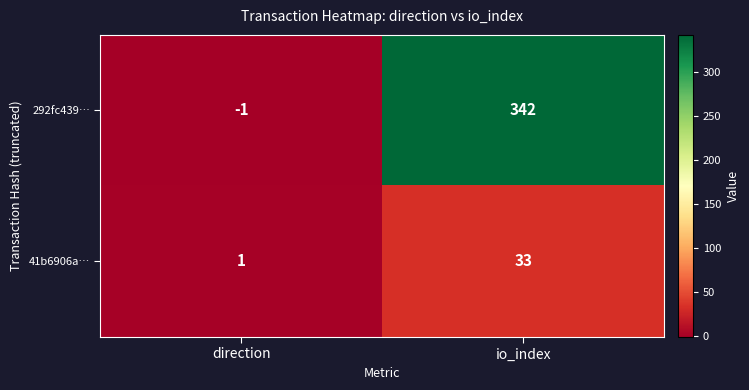

What is the total value across all series at io_index?

375